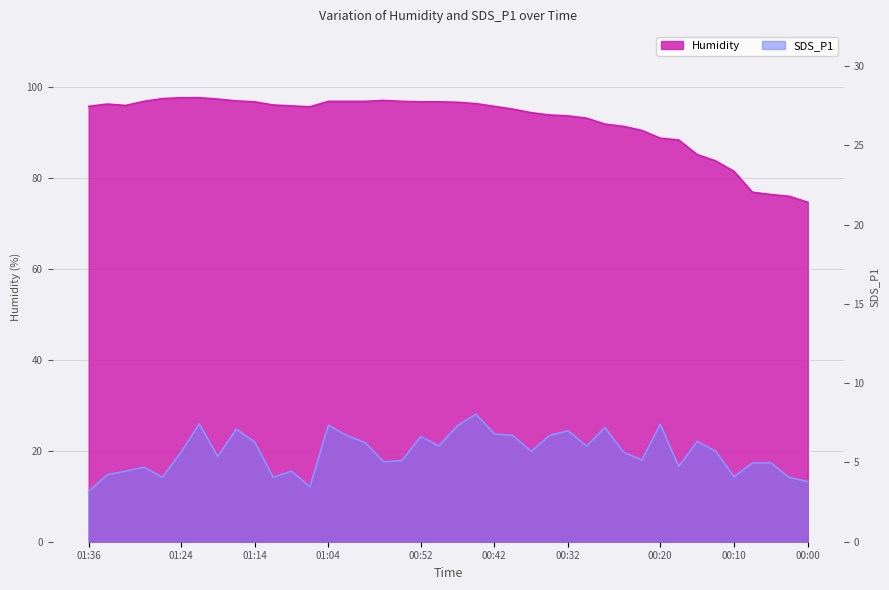

What are all the series names shown in the legend?

SDS_P1, Humidity